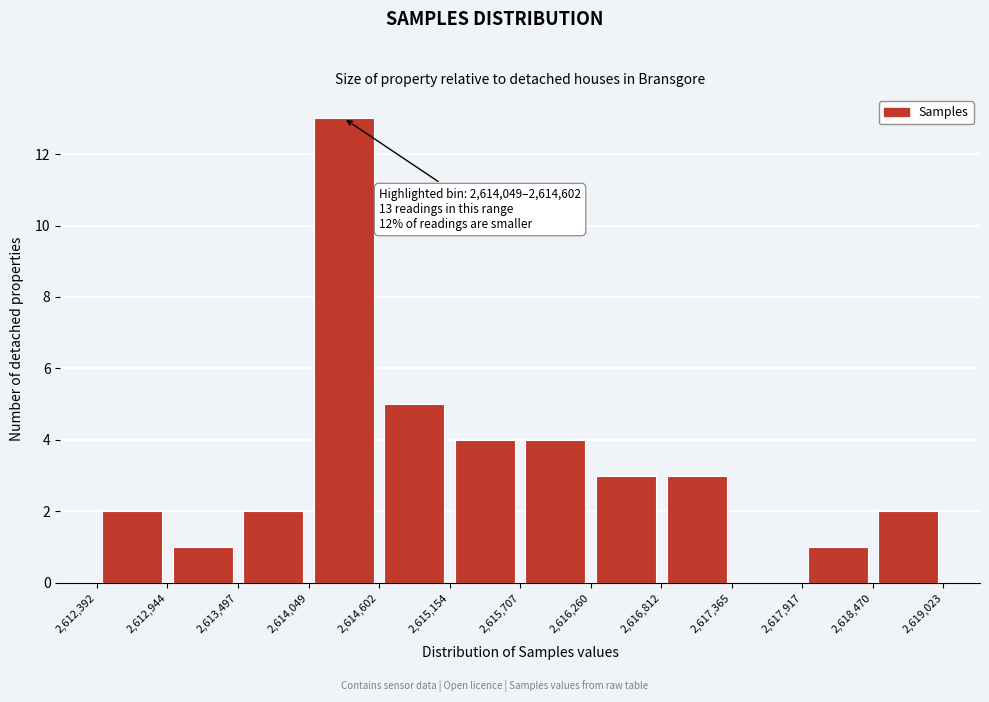

Which range on the x-axis has the tallest bar?

2,614,049 to 2,614,602